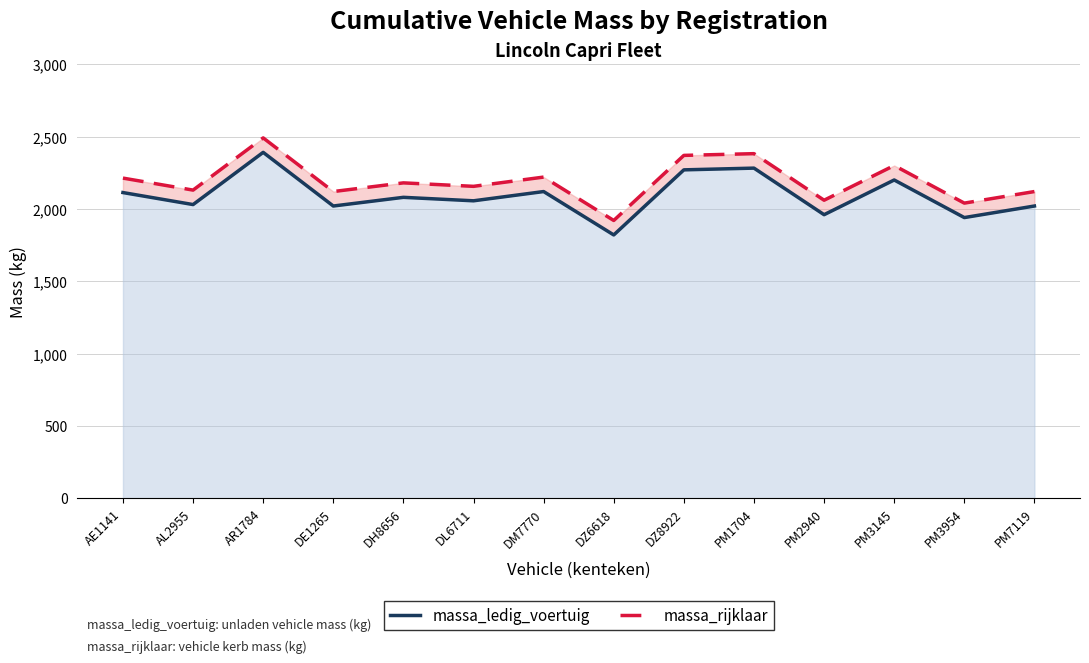

Is the value of massa_rijklaar at DH8656 greater than the value of massa_ledig_voertuig at DE1265?

Yes